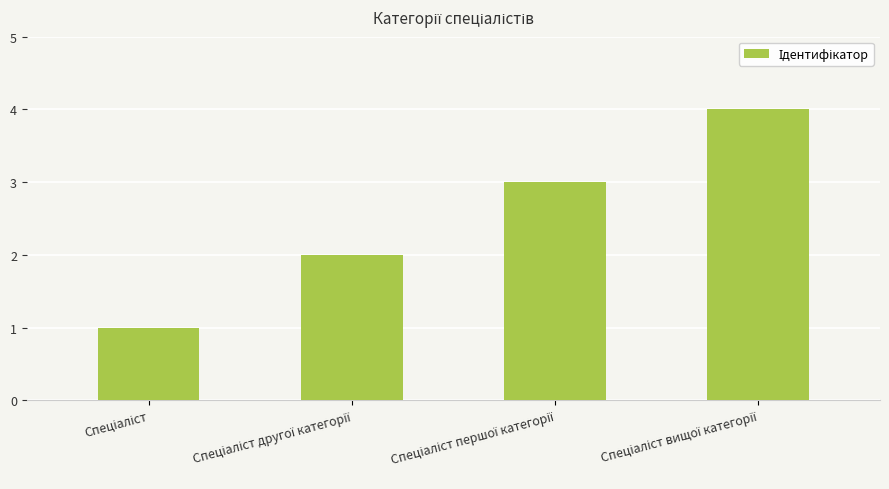

What is the greatest value displayed?

4